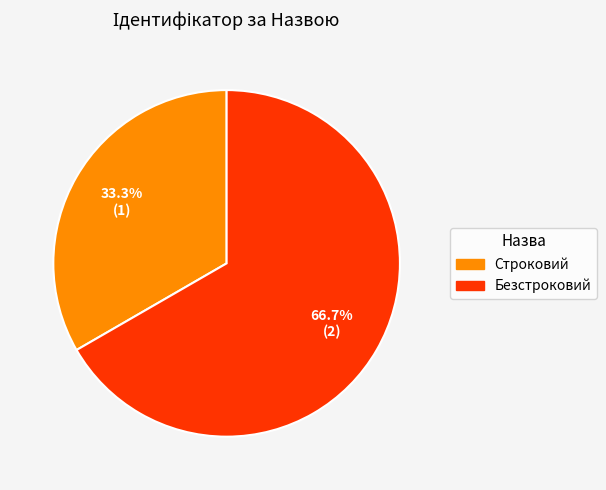

How many segments does this pie chart have?

2